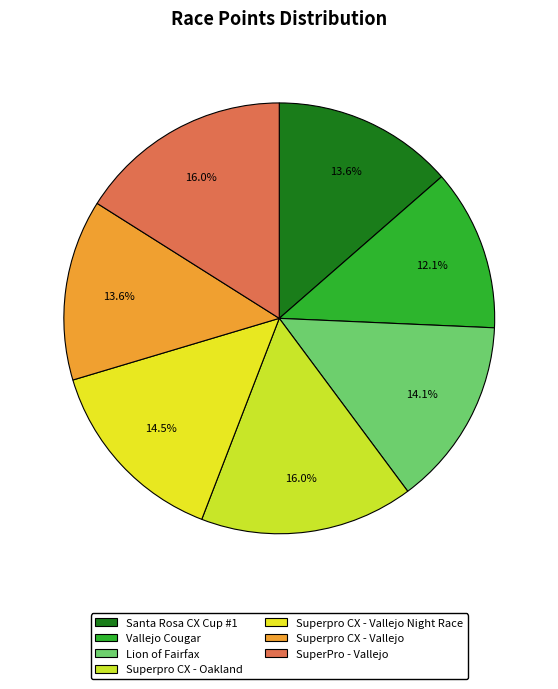

To the nearest percent, what portion does SuperPro - Vallejo represent?

16%